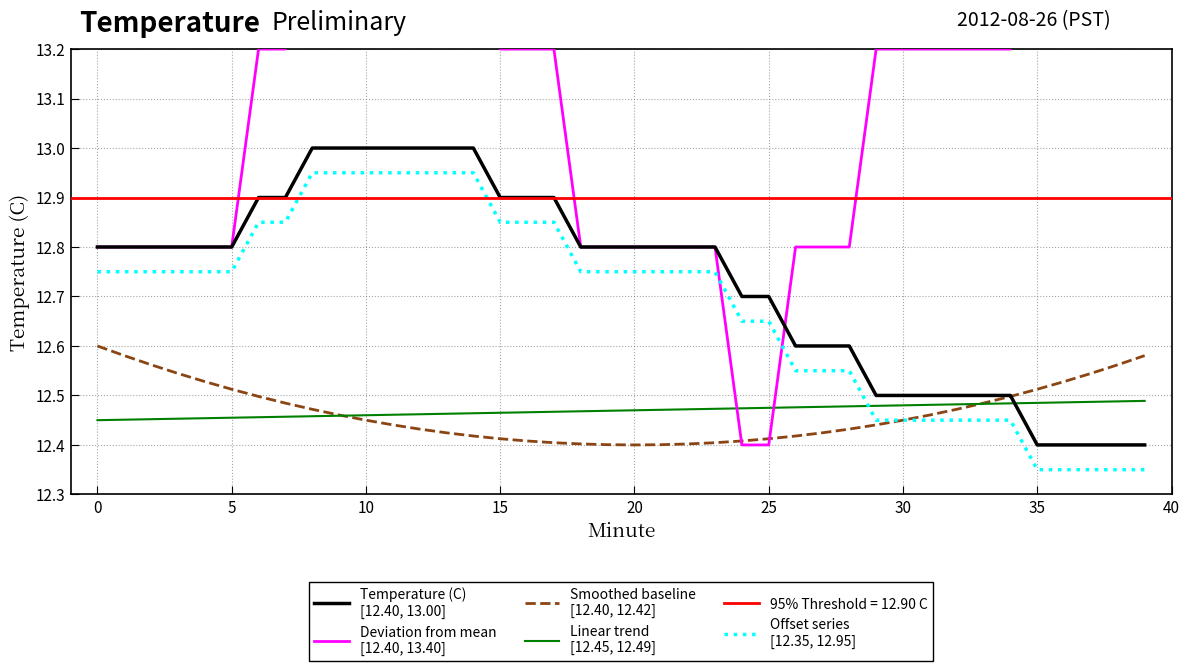

At which label is Offset series
[12.35, 12.95] closest to 12?

35